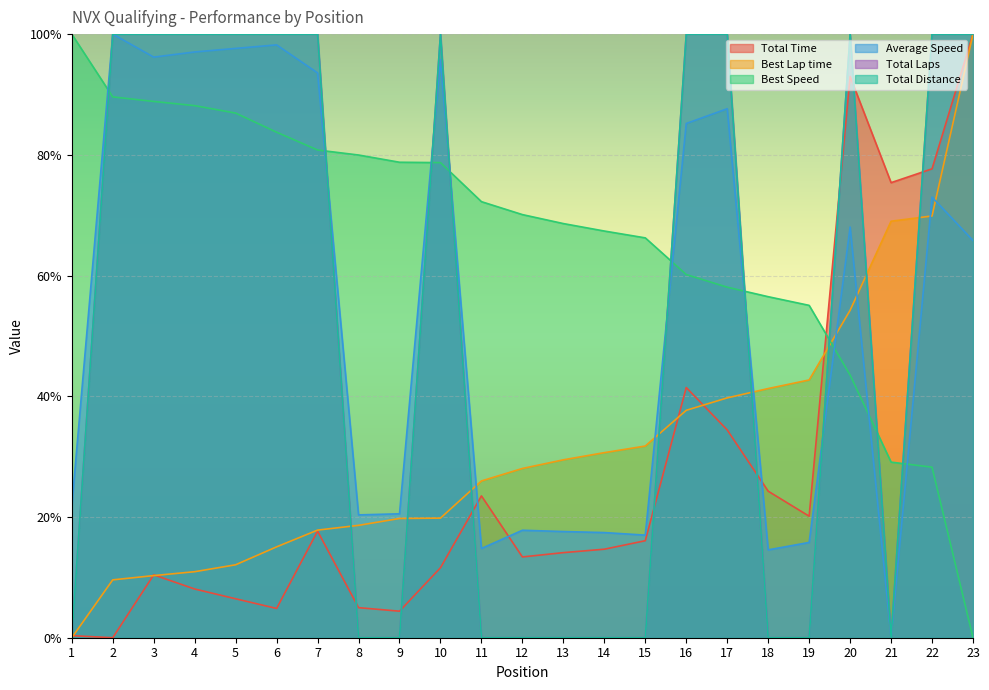

At which label is Best Speed closest to 50?

19